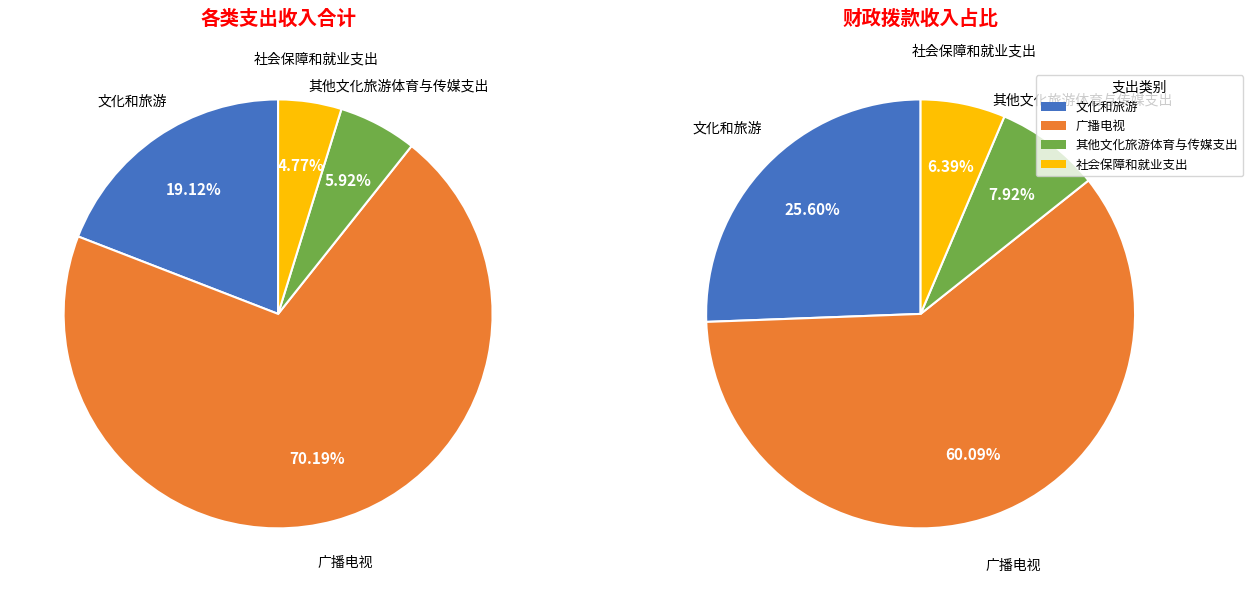

Does any single category account for the majority?

Yes